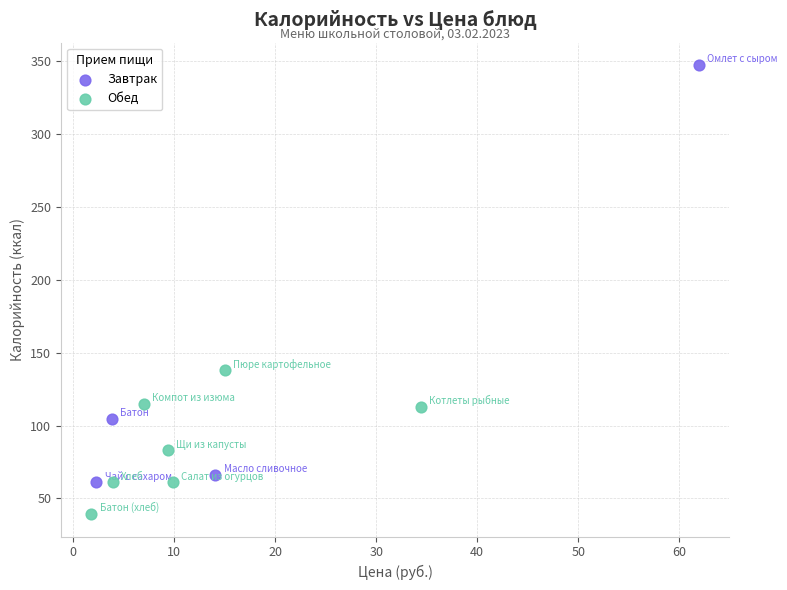

Which series reaches the minimum Y coordinate?

Обед